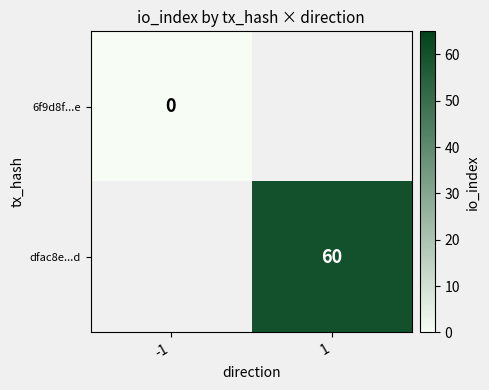

Is the value of dfac8e...d at 1 greater than the value of 6f9d8f...e at -1?

Yes